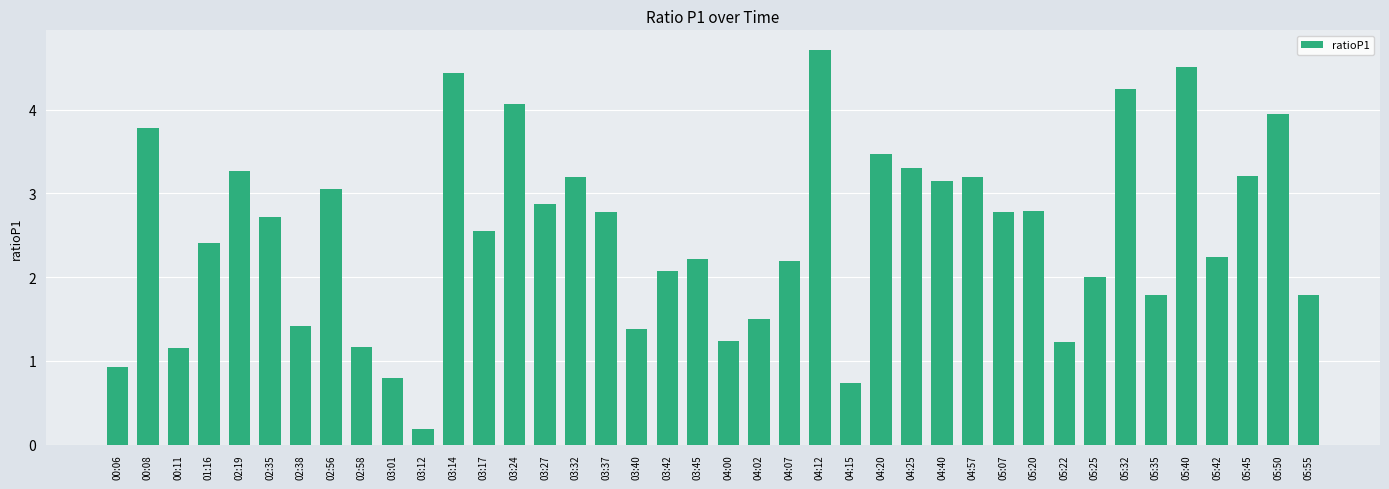

What is the change in value from 04:12 to 05:35?

-2.9